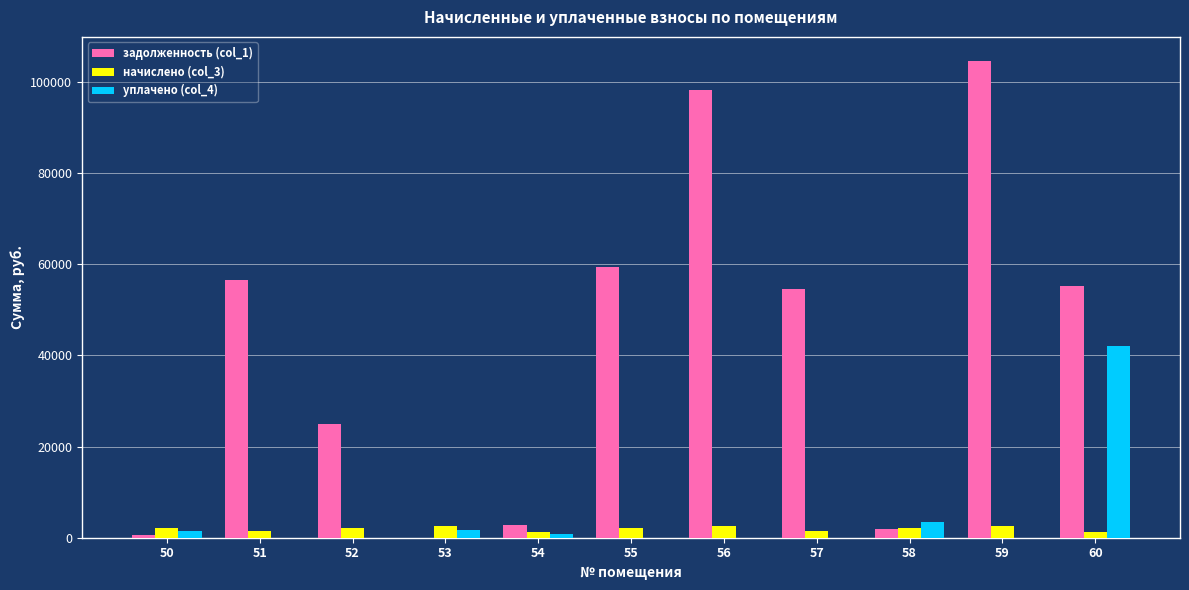

Count the number of categories in the chart.

11